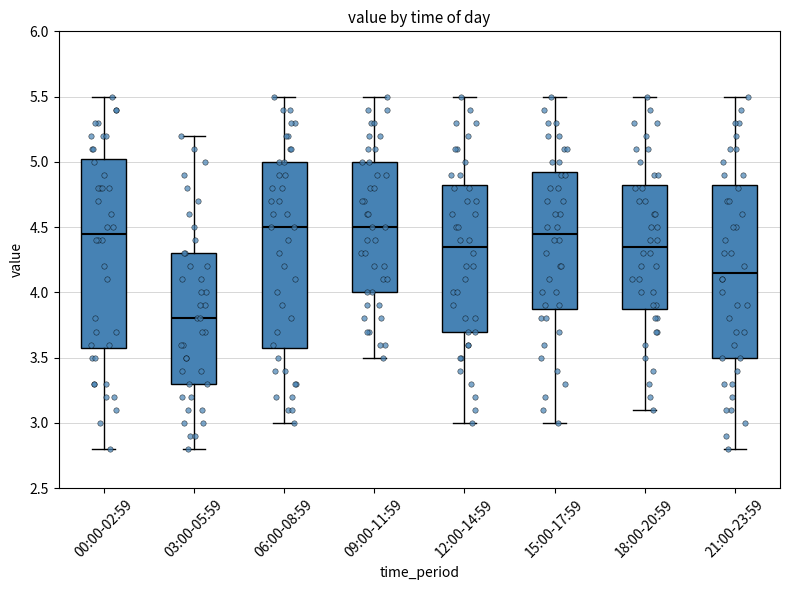

Where is the upper edge of the box for 06:00-08:59 on the y-axis? The values are not printed on the chart, so give them approximately, as read against the axis.

5.00